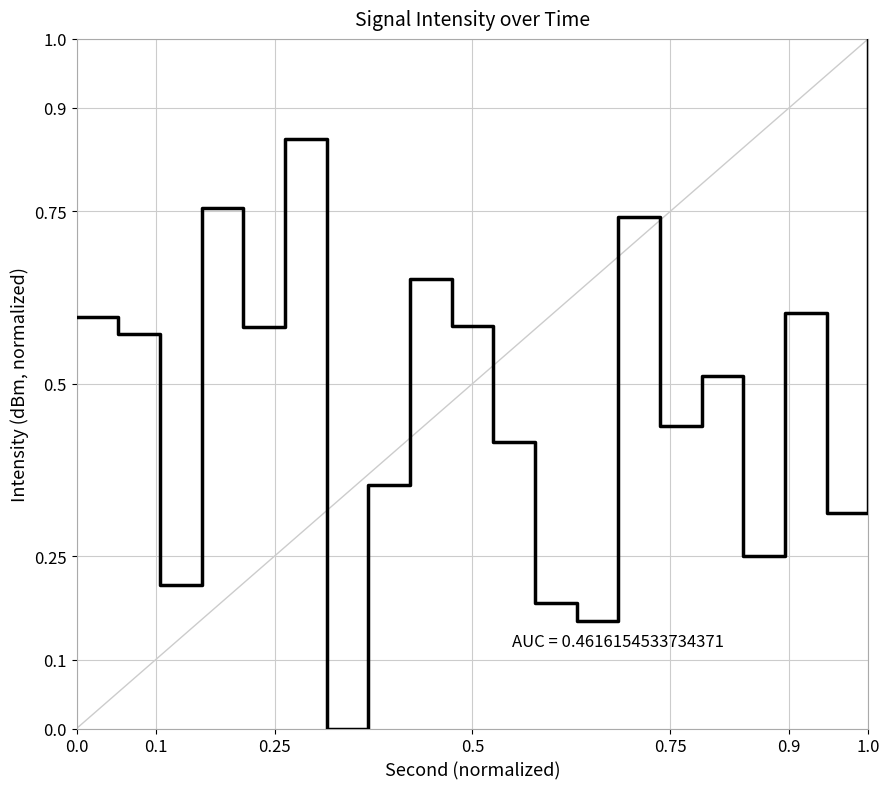

What is the difference between the maximum and minimum values?

1.0